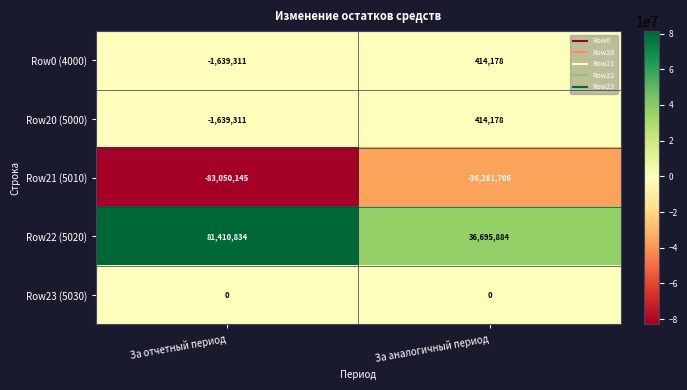

Is it true that Row0 (4000) equals 414178 at За аналогичный период?

True